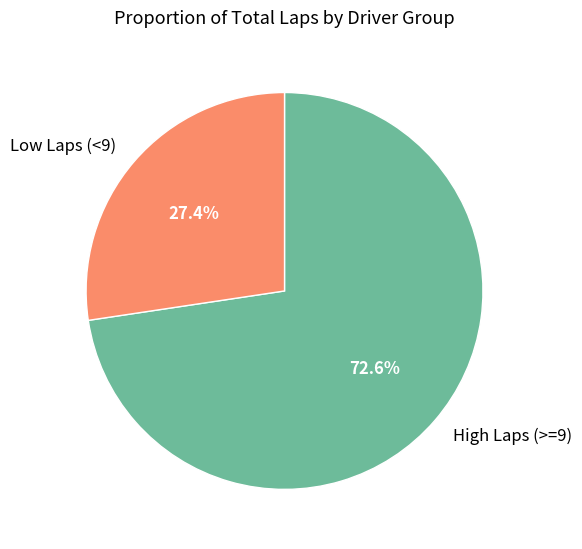

How many slices are in this pie chart?

2